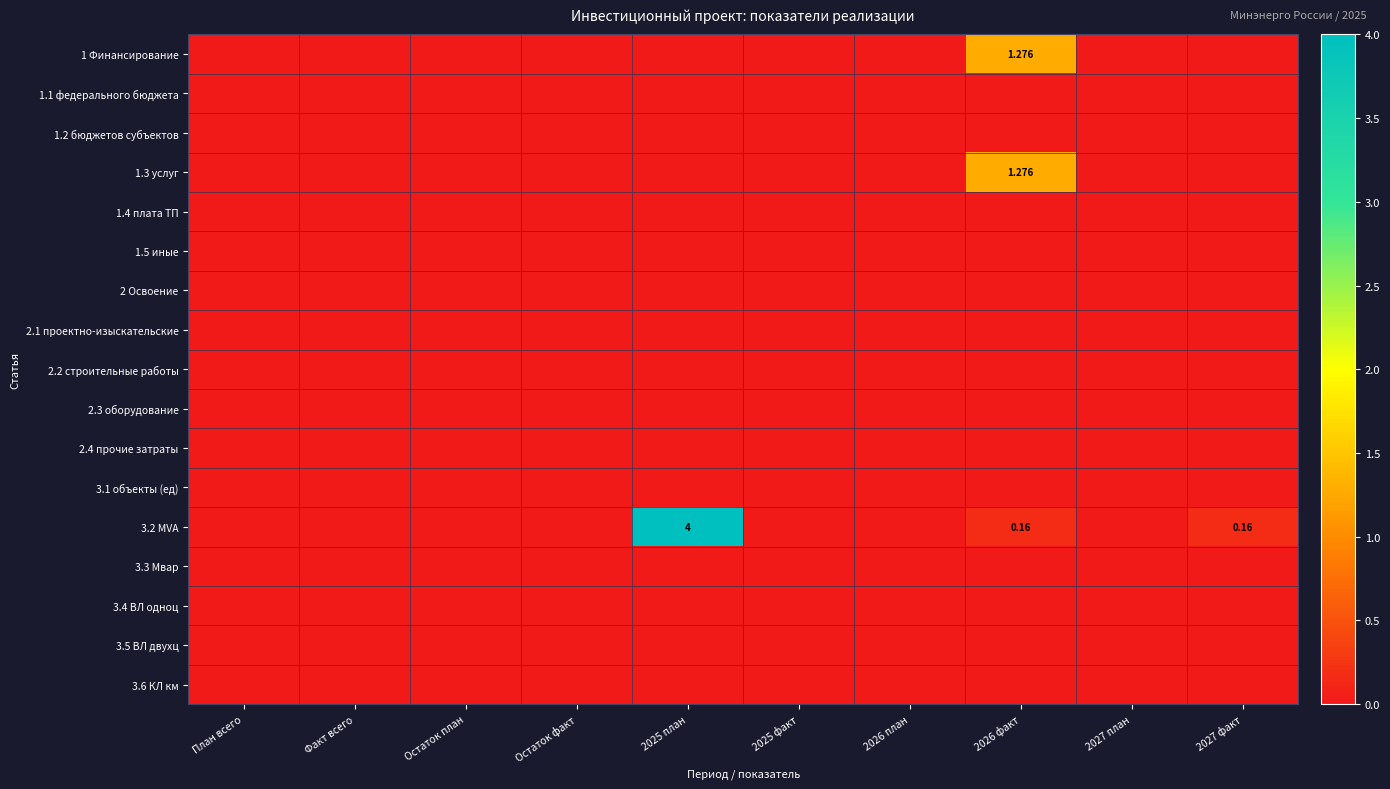

At which category is the sum across all series the highest?

2025 план